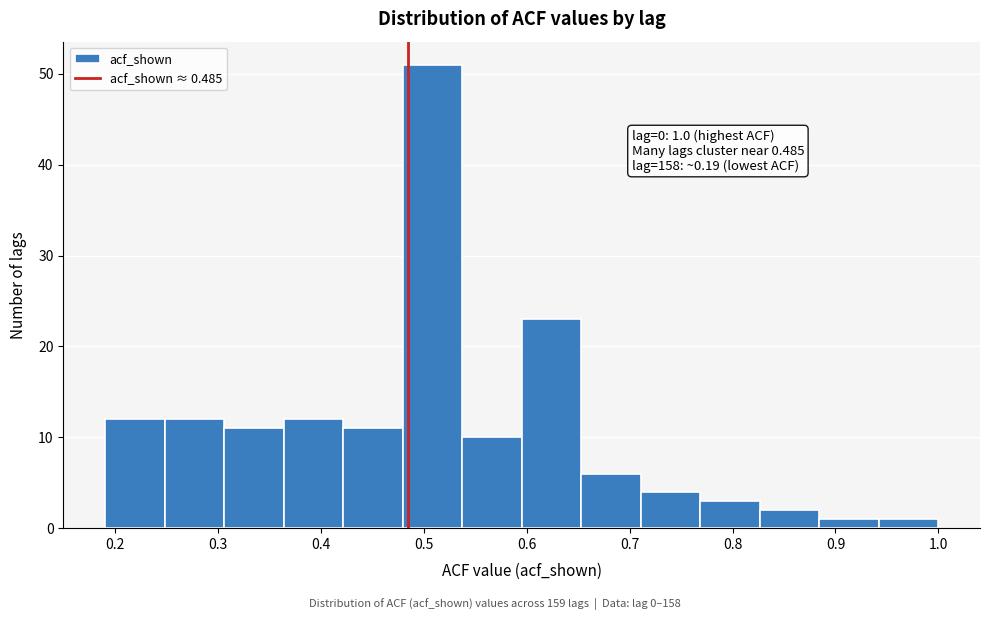

Which range on the x-axis has the tallest bar?

0.48 to 0.54